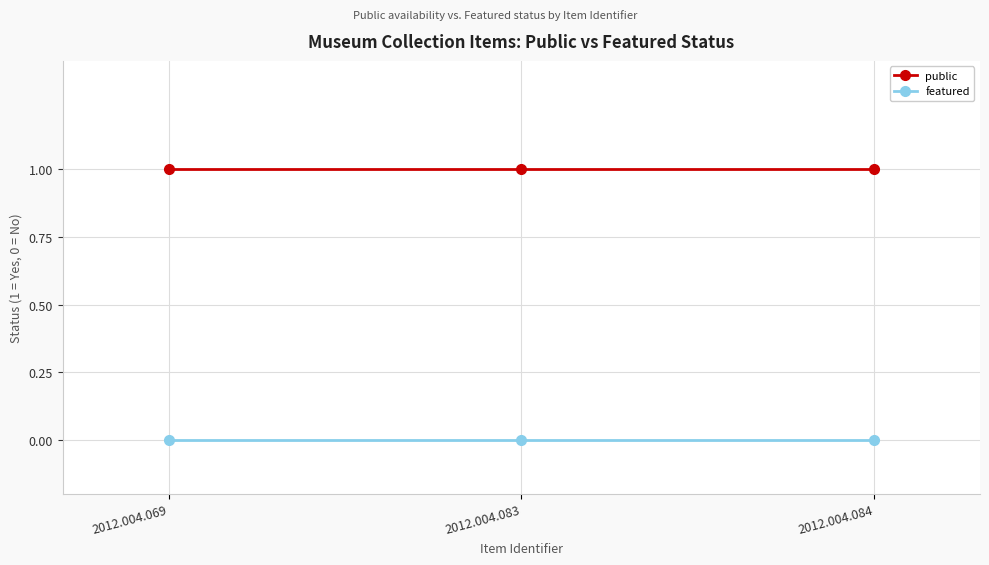

Rank the series at 2012.004.069 from highest to lowest value.

public, featured